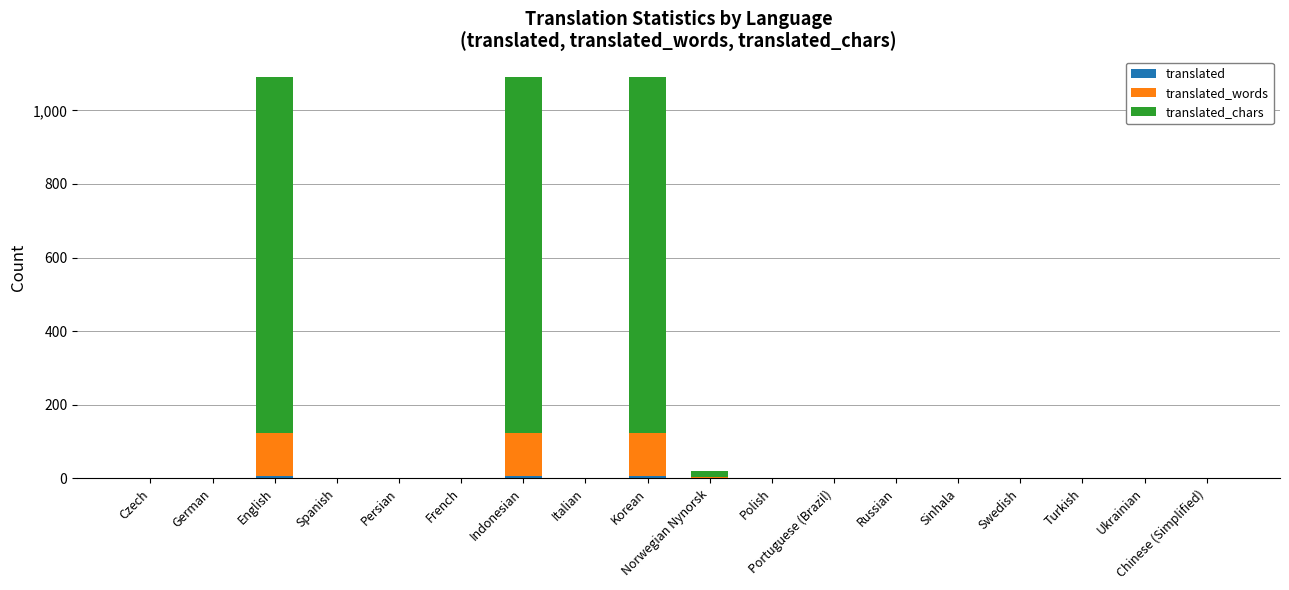

What is the label of the 2nd bar from the left?

German